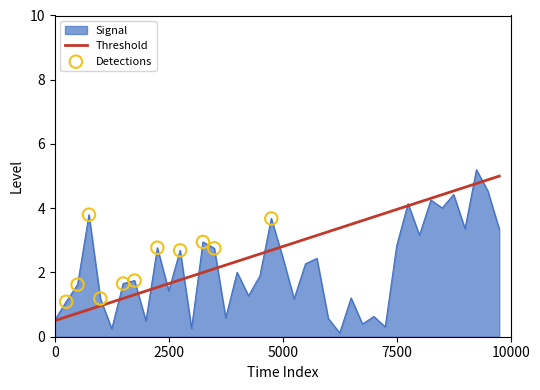

Which series has the widest spread of values?

Signal